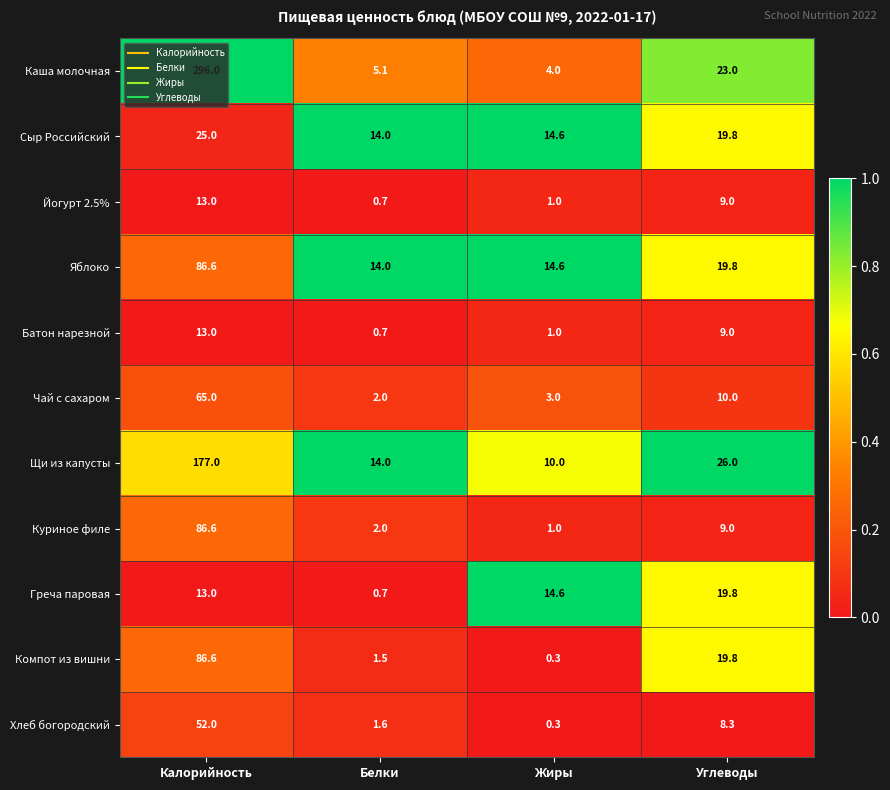

At which category is the sum across all series the highest?

Калорийность